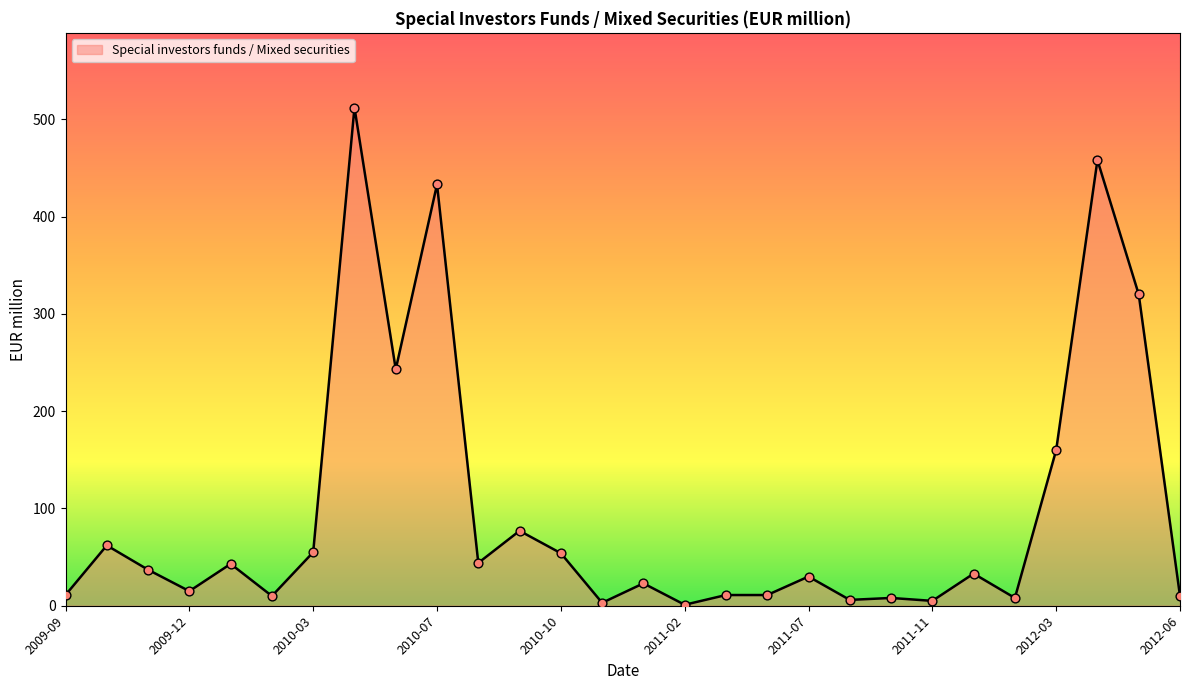

What is the difference between the maximum and minimum values?

511